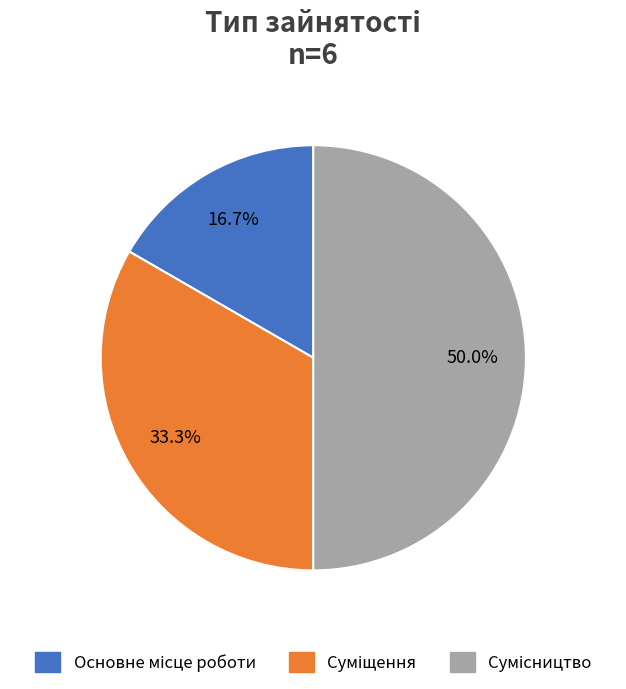

The Основне місце роботи slice represents 27% of the pie. True or false?

False